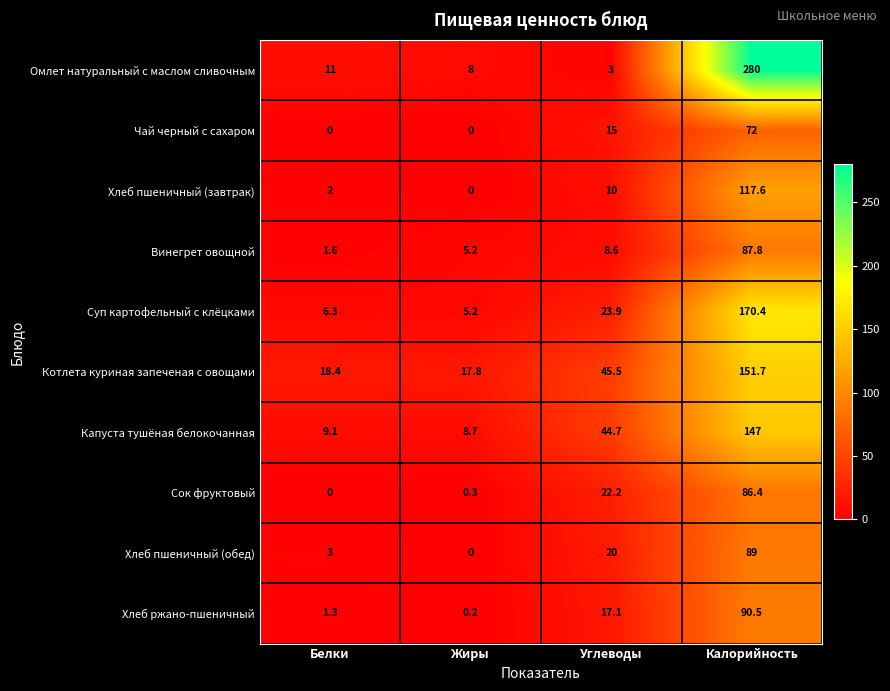

Is it true that Капуста тушёная белокочанная equals 4.7 at Белки?

False